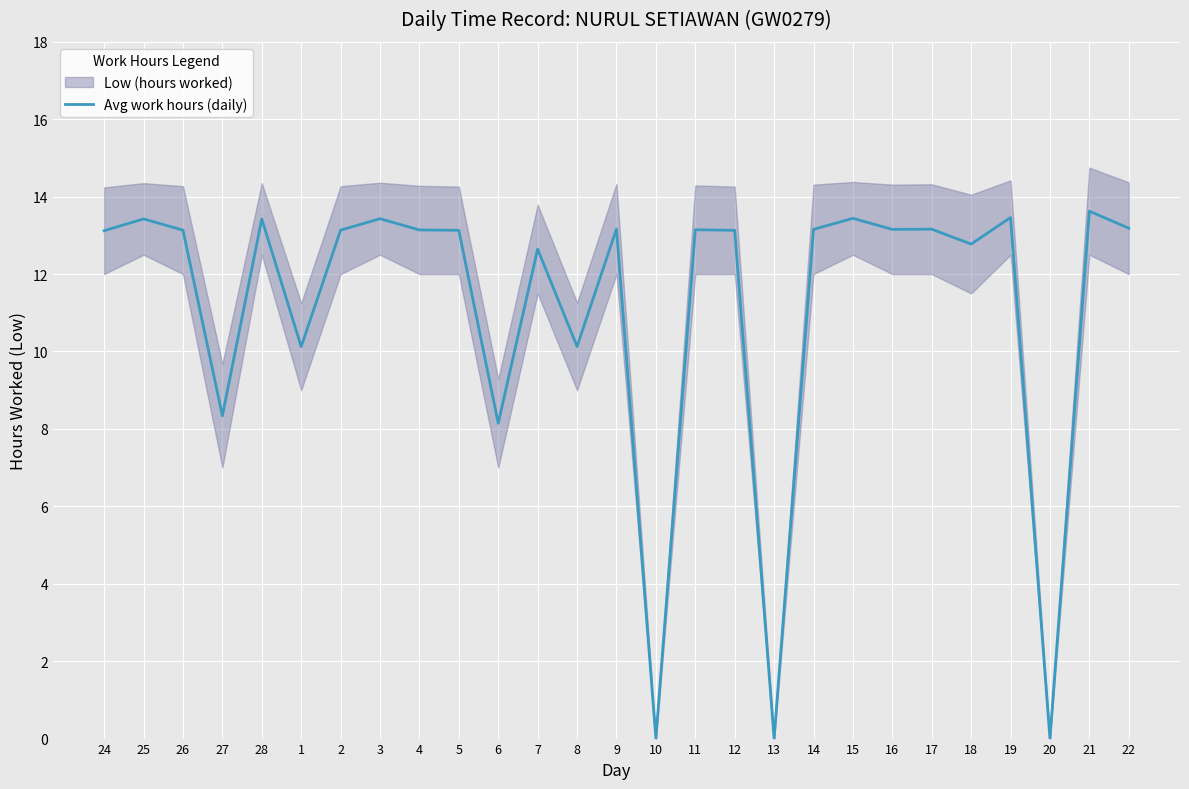

How many points are higher than both their immediate neighbors (excluding endpoints)?

10